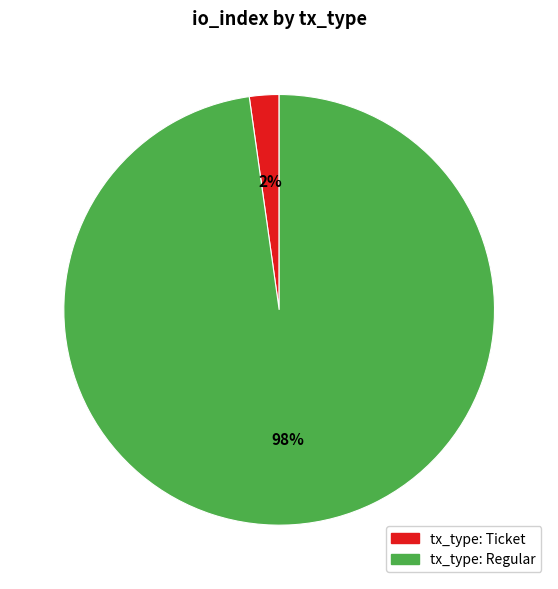

Which has a higher value, tx_type: Regular or tx_type: Ticket?

tx_type: Regular